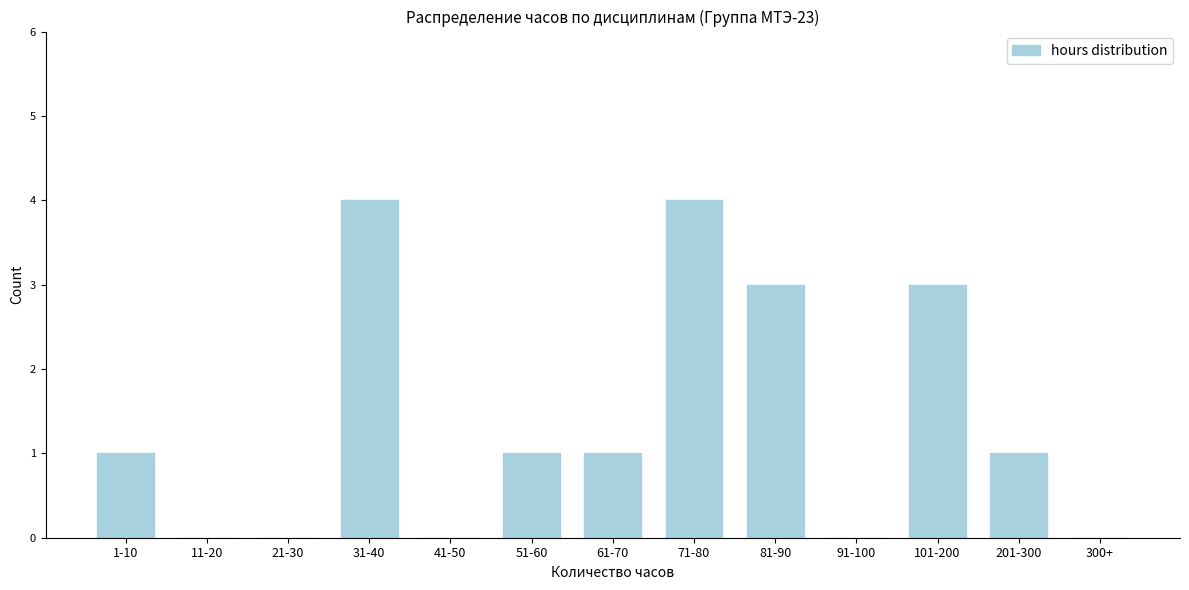

Reading left to right, list all the values displayed in this chart.

1-10=1	11-20=0	21-30=0	31-40=4	41-50=0	51-60=1	61-70=1	71-80=4	81-90=3	91-100=0	101-200=3	201-300=1	300+=0